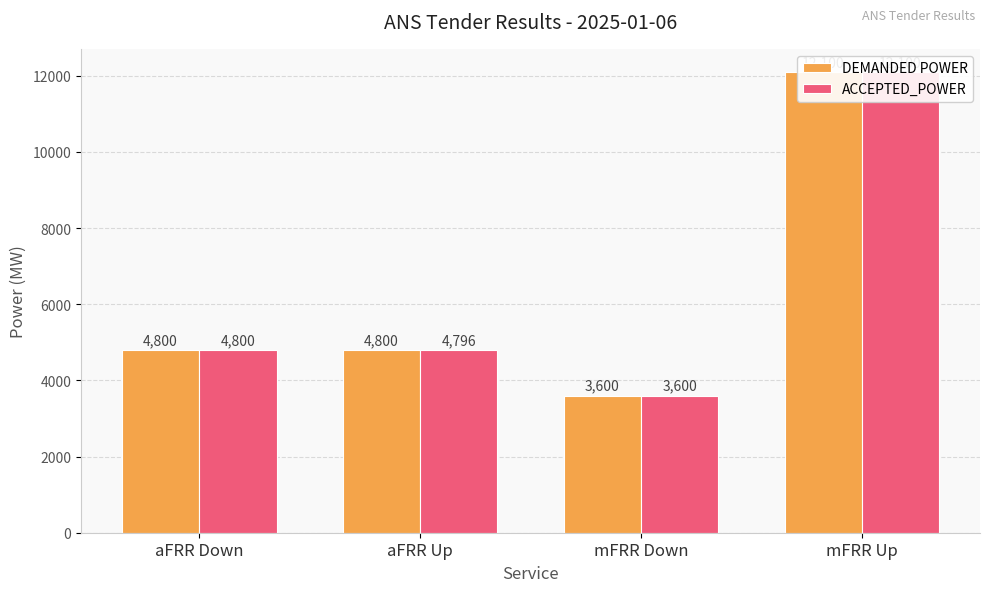

Count the number of data series in this chart.

2